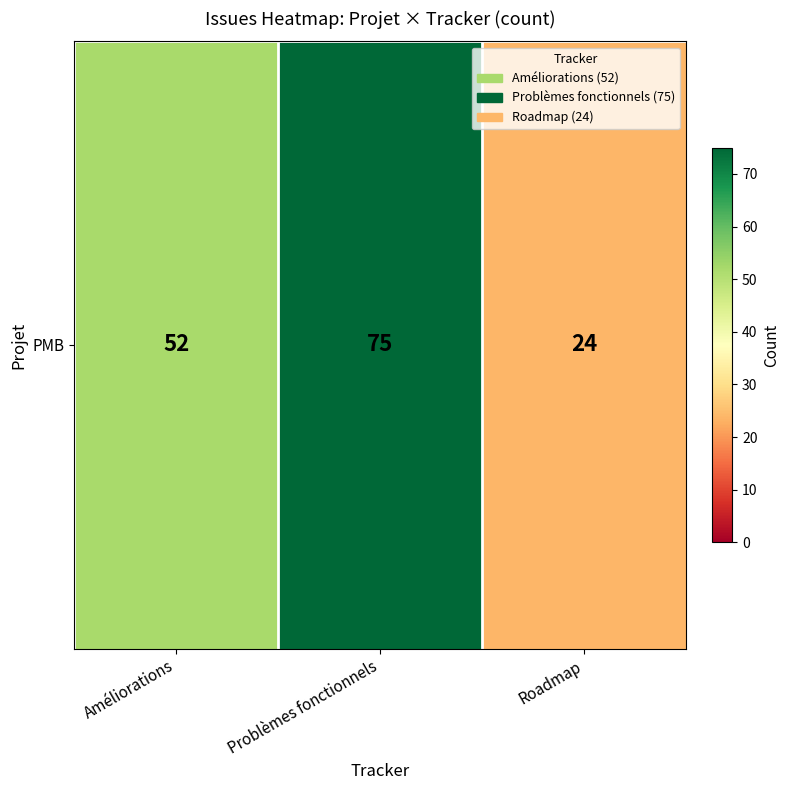

What is the greatest value displayed?

75